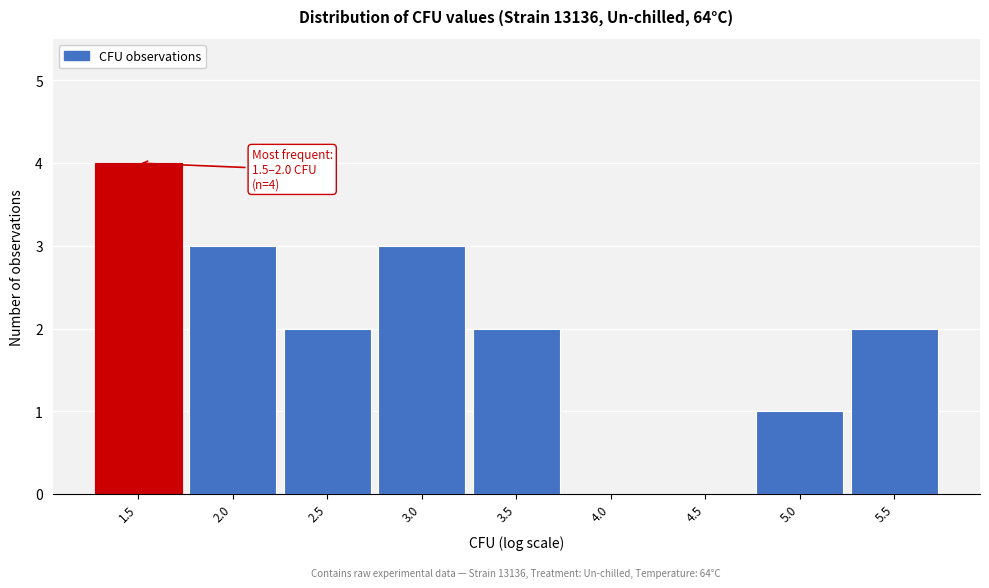

Reading right to left, what are all the values shown in this chart?

5.5=2	5.0=1	4.5=0	4.0=0	3.5=2	3.0=3	2.5=2	2.0=3	1.5=4